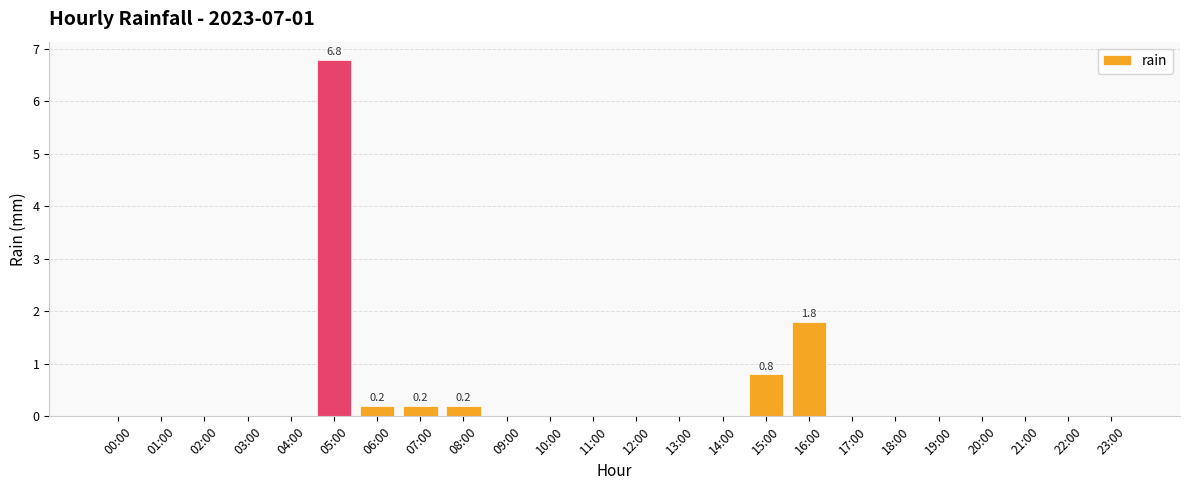

What is the greatest value displayed?

6.8